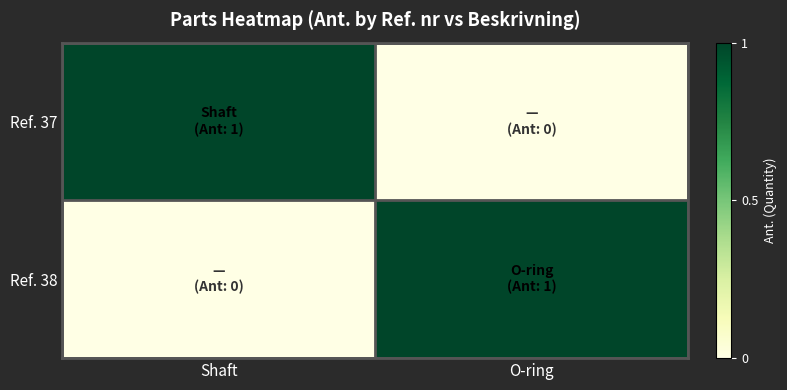

What is the greatest value displayed?

1